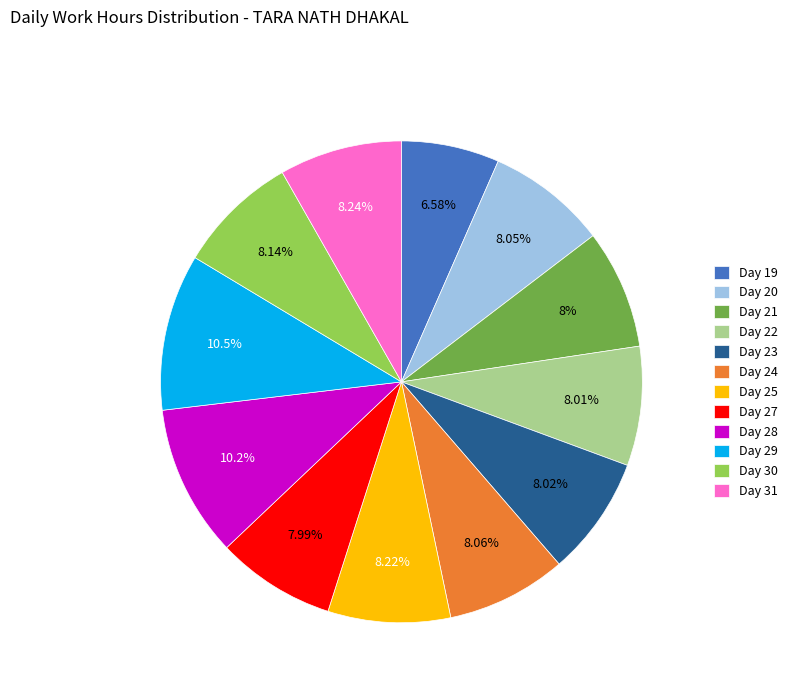

To the nearest percent, what is the average slice percentage?

8%